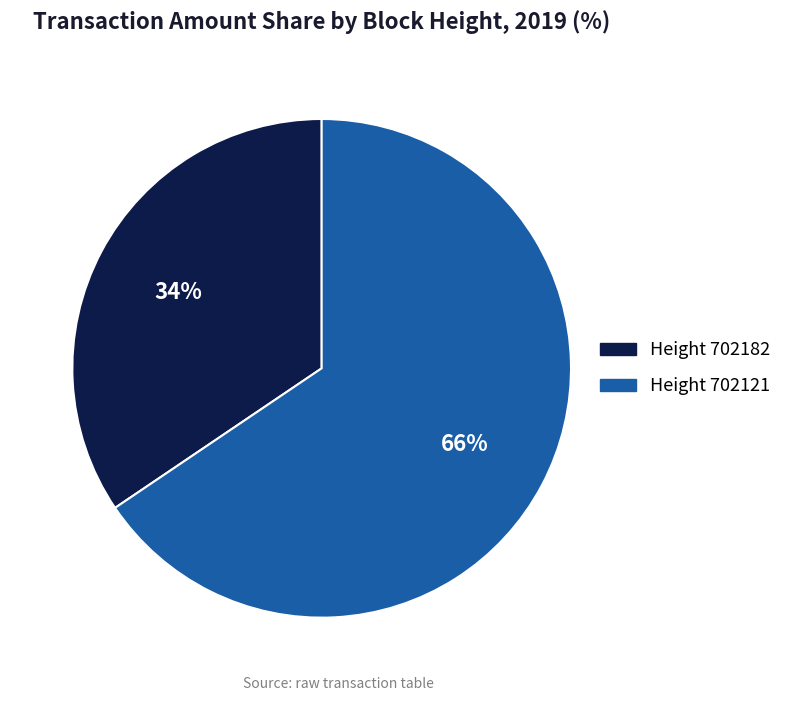

Does any single category account for the majority?

Yes